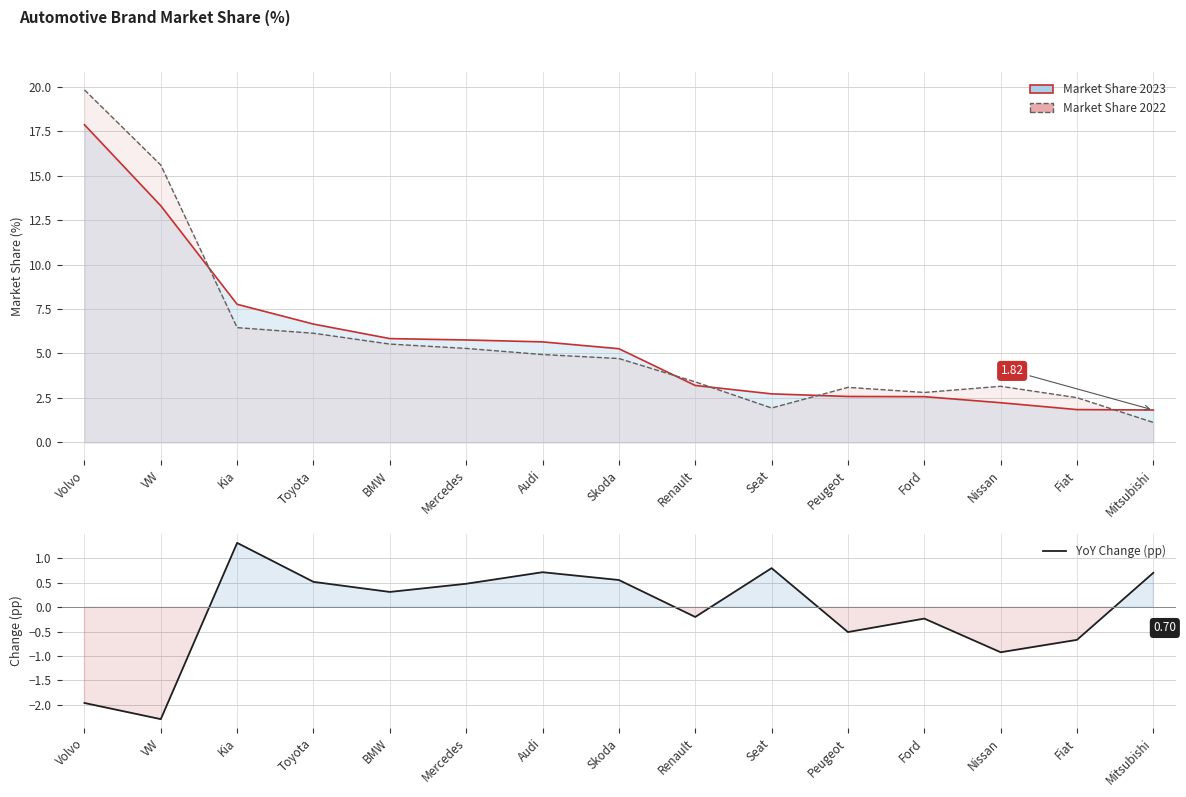

Reading left to right, transcribe all the data shown in this chart.

Market Share 2023: 17.9	13.3	7.8	6.7	5.8	5.8	5.7	5.3	3.2	2.7	2.6	2.6	2.2	1.8	1.8
Market Share 2022: 19.8	15.6	6.5	6.1	5.5	5.3	4.9	4.7	3.4	1.9	3.1	2.8	3.2	2.5	1.1
YoY Change (pp): -2.0	-2.3	1.3	0.5	0.3	0.5	0.7	0.6	-0.2	0.8	-0.5	-0.2	-0.9	-0.7	0.7